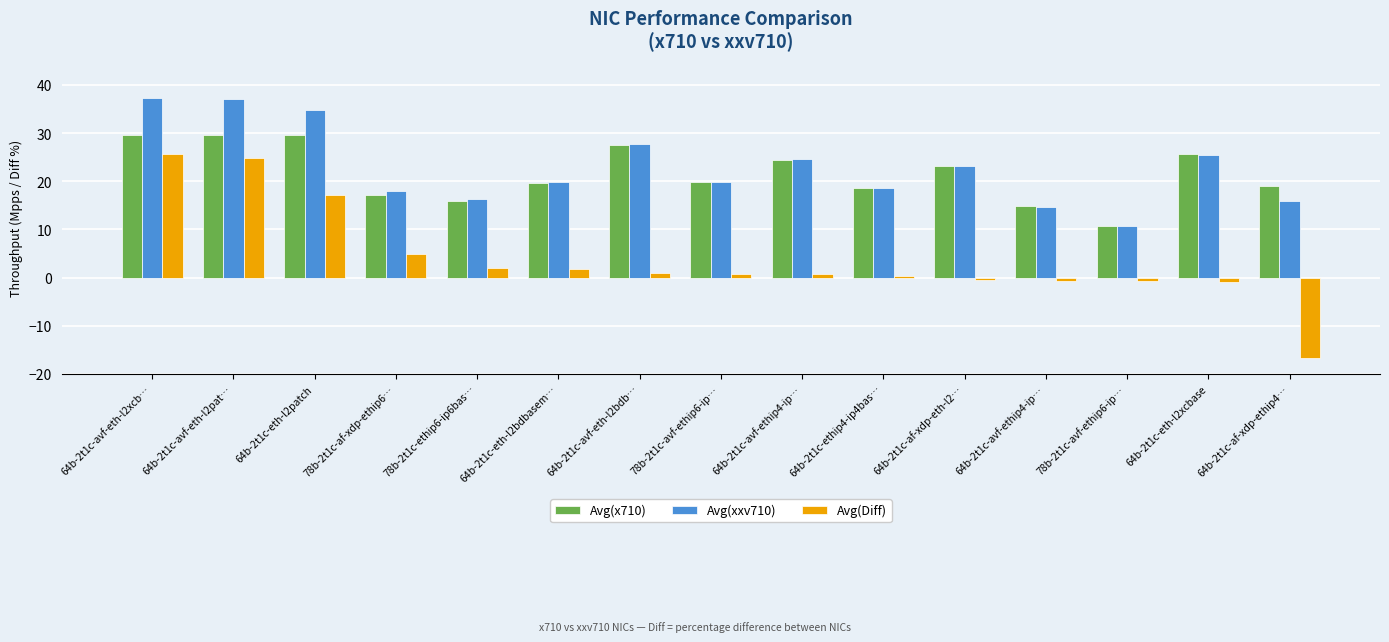

At which label does Avg(x710) first exceed 19?

64b-2t1c-avf-eth-l2xcb…